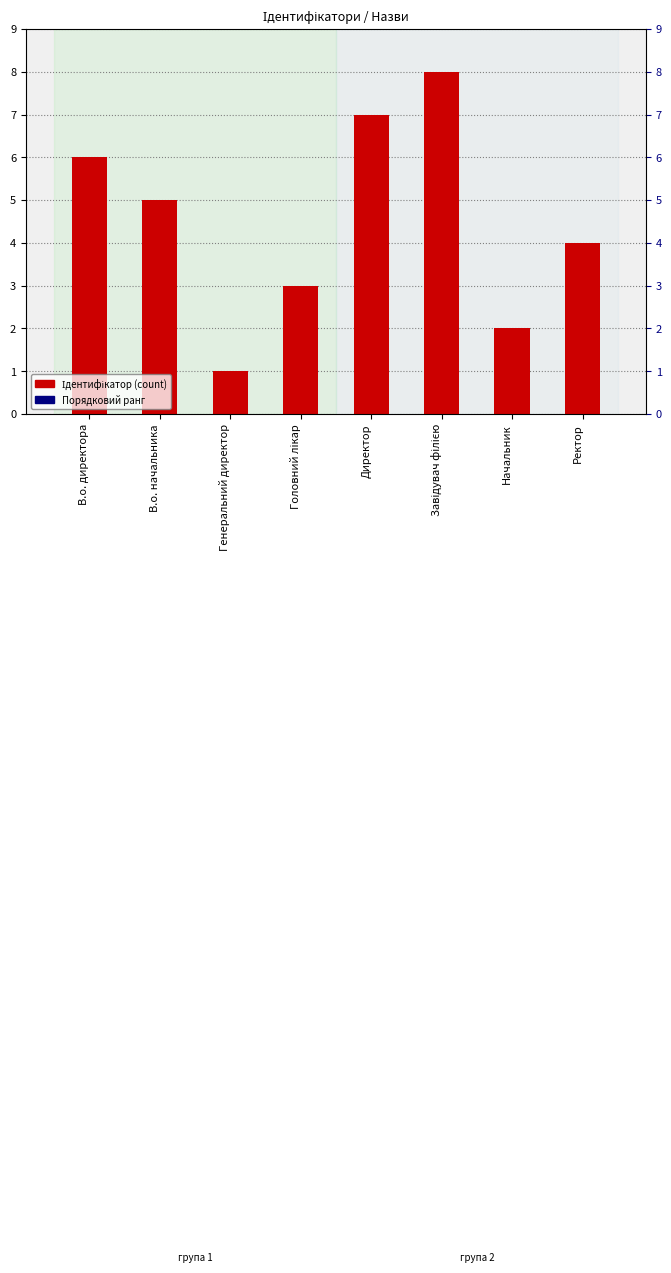

What is the label of the 1st bar from the right?

Ректор